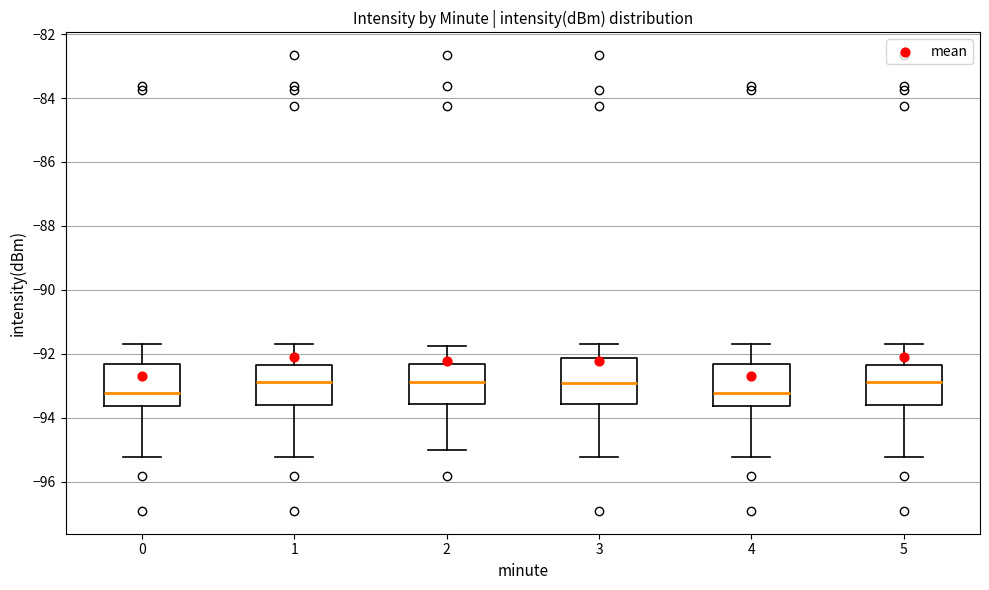

Reading left to right, read every box against the y-axis: the position of its median line, the range the box covers, and the ends of its whiskers. The values are not printed on the chart, so give them approximately, as read against the axis.

0: median -93.2, box -93.6 to -92.4, whiskers -95.2 to -91.6
1: median -92.8, box -93.6 to -92.4, whiskers -95.2 to -91.6
2: median -92.8, box -93.6 to -92.4, whiskers -95.0 to -91.8
3: median -93.0, box -93.6 to -92.2, whiskers -95.2 to -91.6
4: median -93.2, box -93.6 to -92.4, whiskers -95.2 to -91.6
5: median -92.8, box -93.6 to -92.4, whiskers -95.2 to -91.6